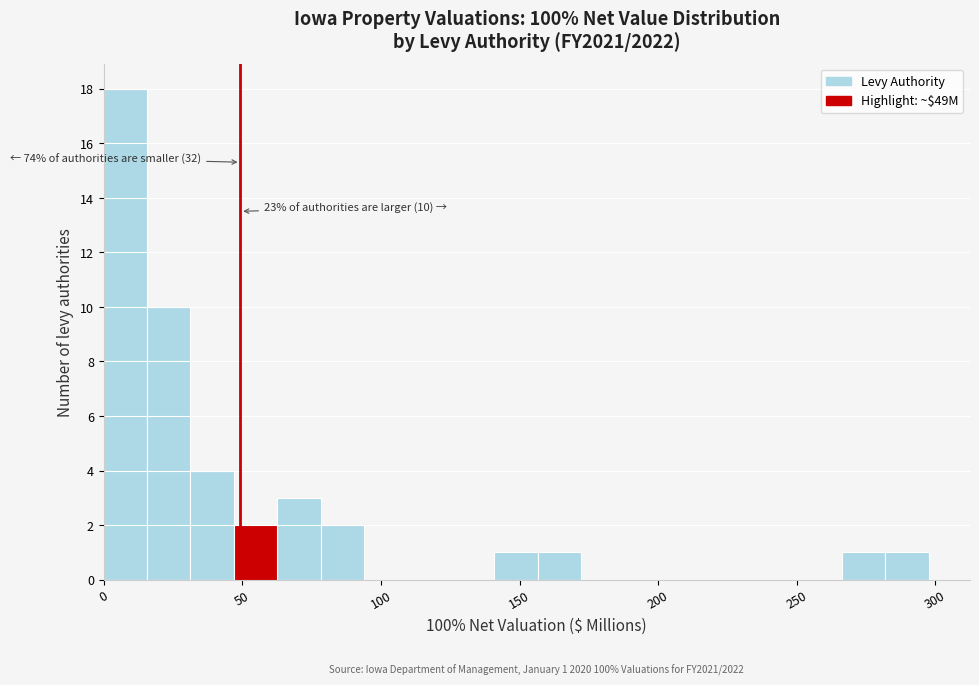

Around what value on the x-axis is the tallest bar? Give the approximate position of its centre, as read against the axis.

10